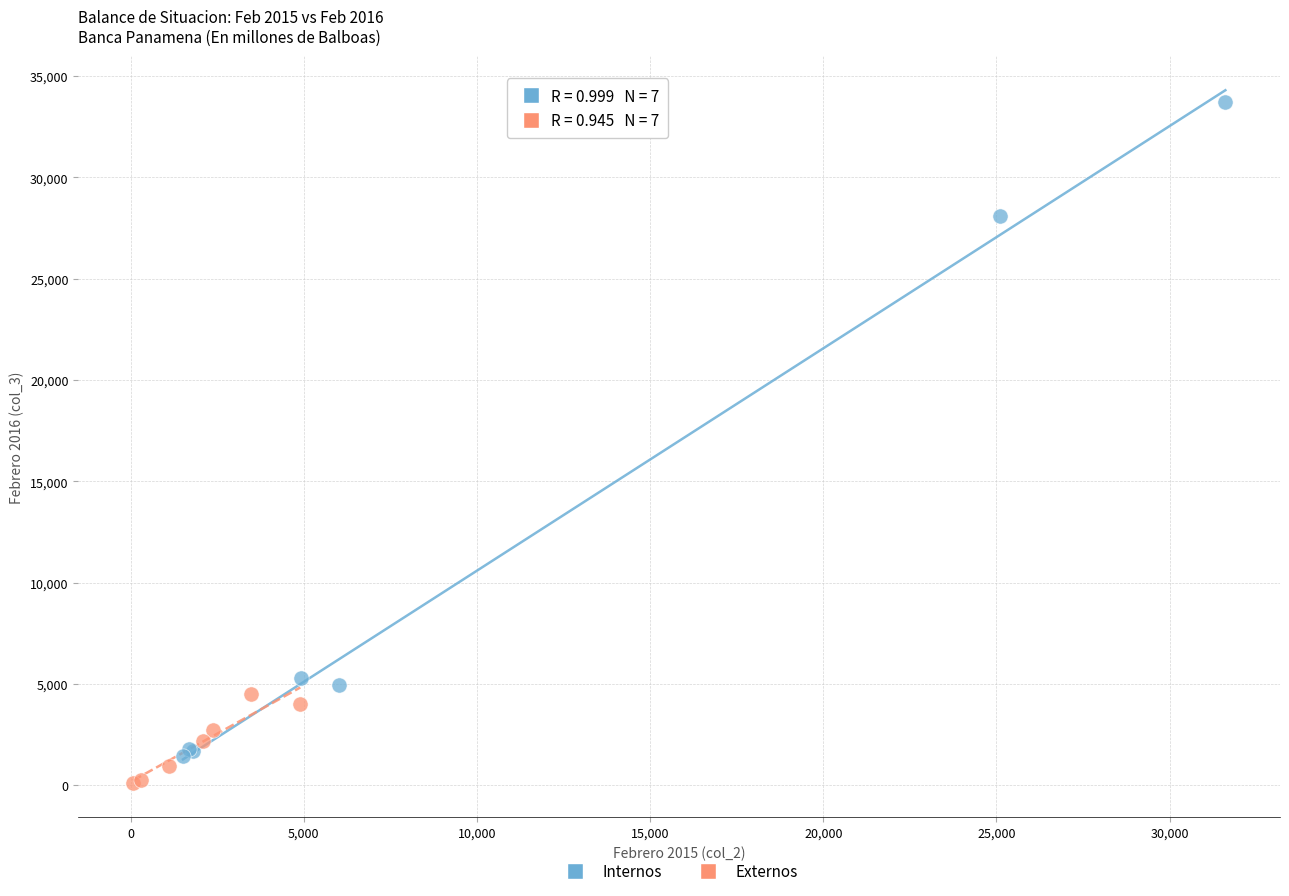

What are all the series names shown in the legend?

Internos, Externos